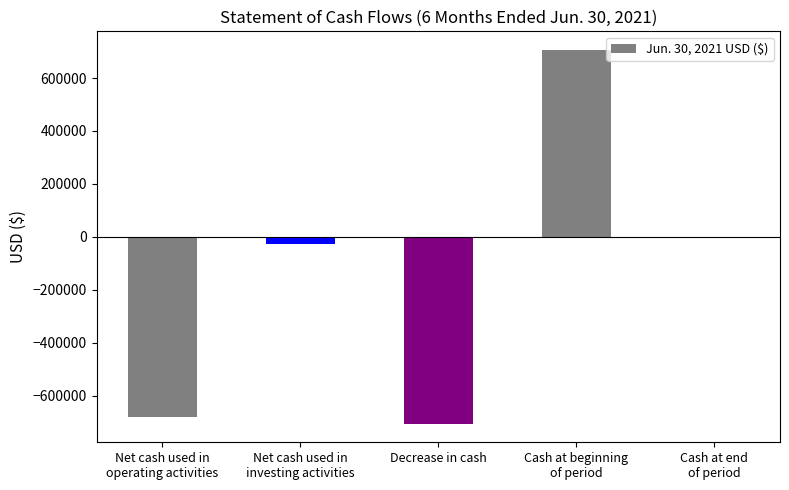

Reading left to right, transcribe all the data shown in this chart.

Net cash used in
operating activities=-678909	Net cash used in
investing activities=-26038	Decrease in cash=-704947	Cash at beginning
of period=705817	Cash at end
of period=870